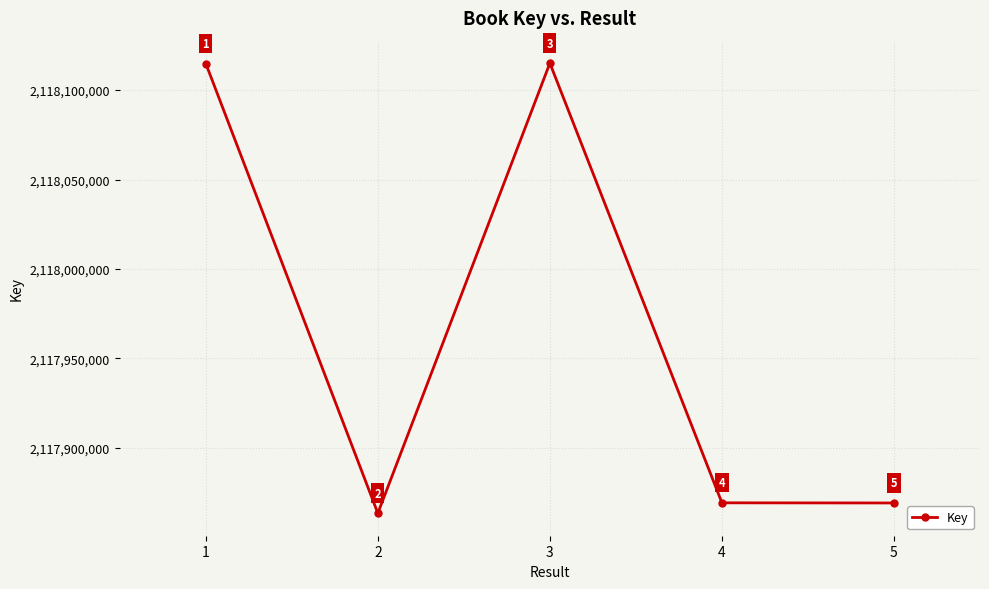

Is it true that the value at 5 is 3809928293?

False